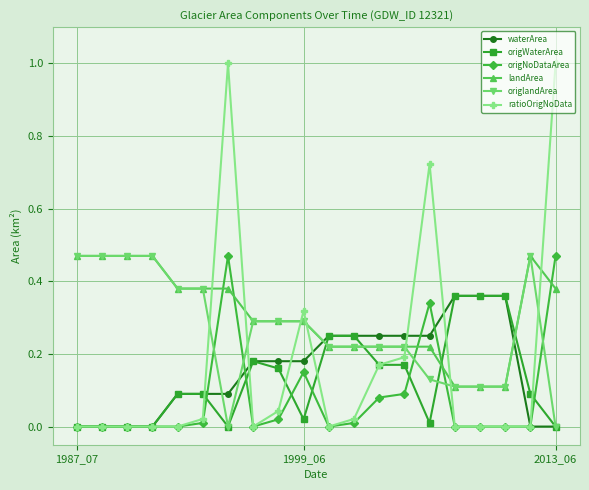

Which series has the largest range (max minus min)?

ratioOrigNoData